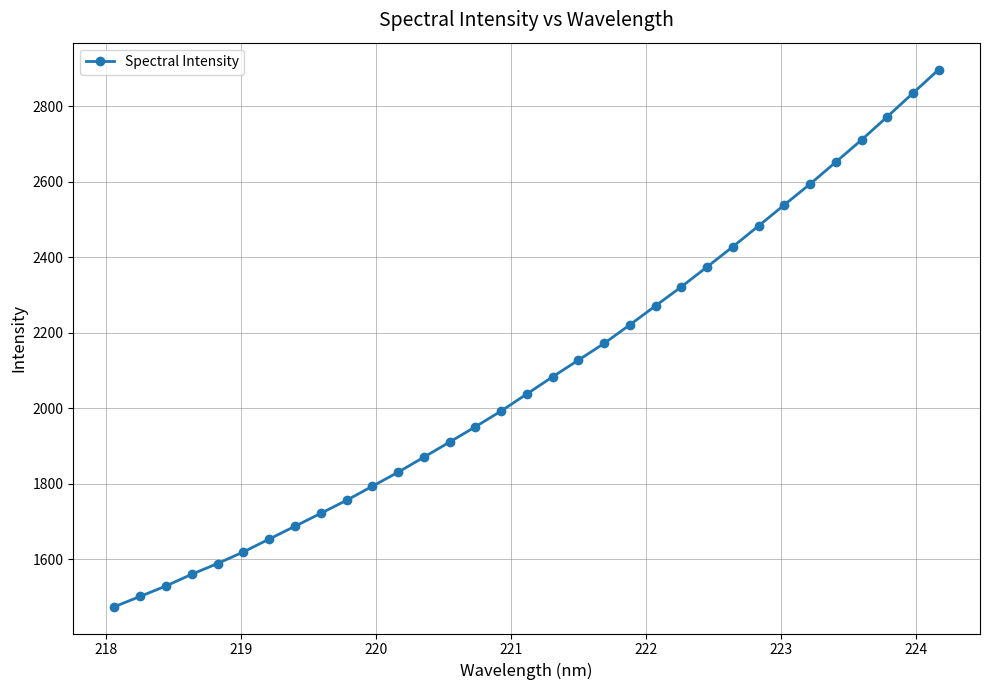

What is the greatest value displayed?

2897.4